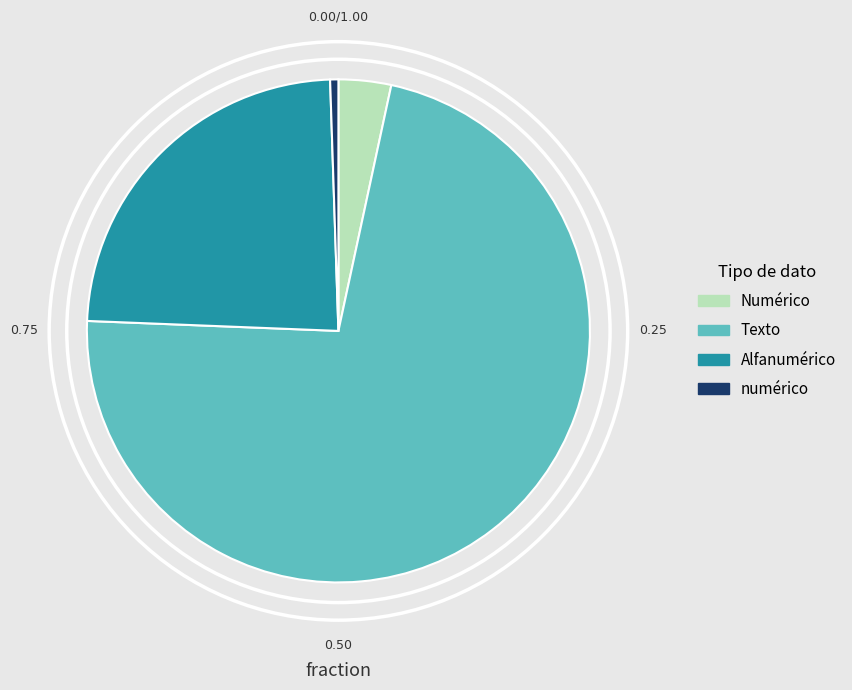

Is it true that Numérico is 46% of the pie?

False